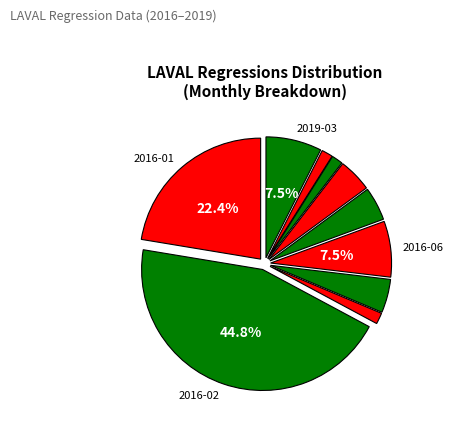

Which slice is the smallest?

2016-03